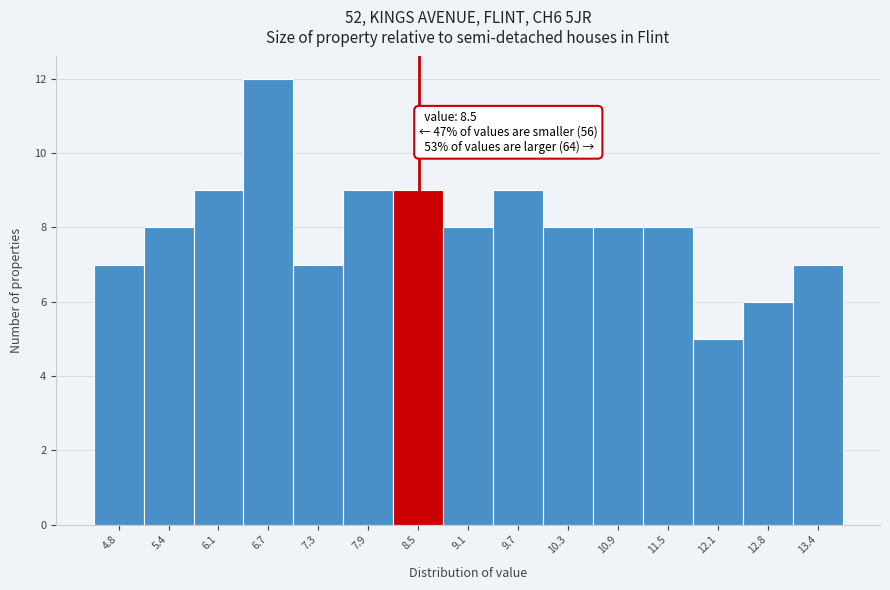

Which range on the x-axis has the tallest bar?

6.4 to 7.0